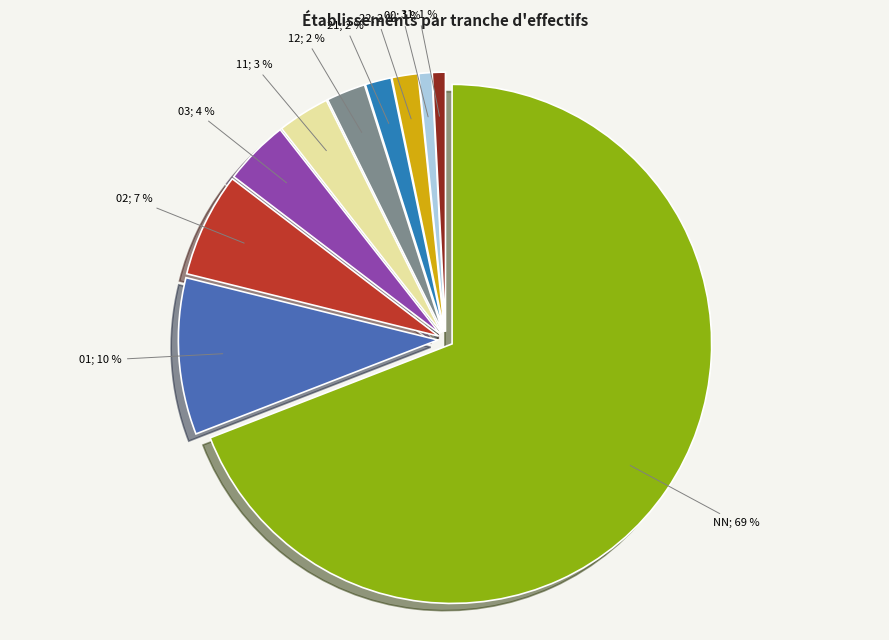

Is there any slice that represents more than half of the pie?

Yes